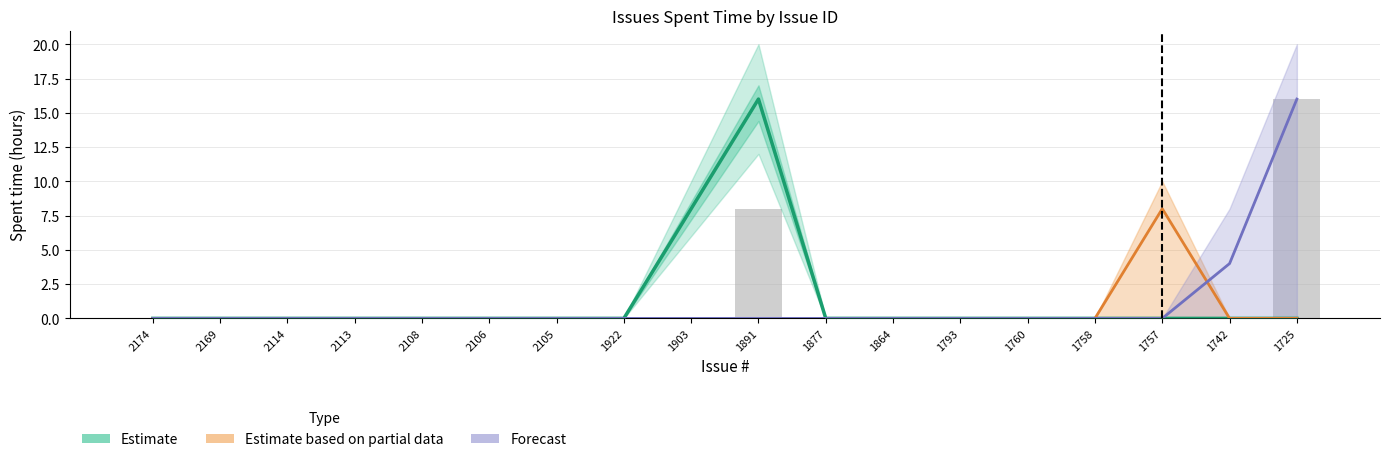

What is the difference between the second highest and minimum values?

8